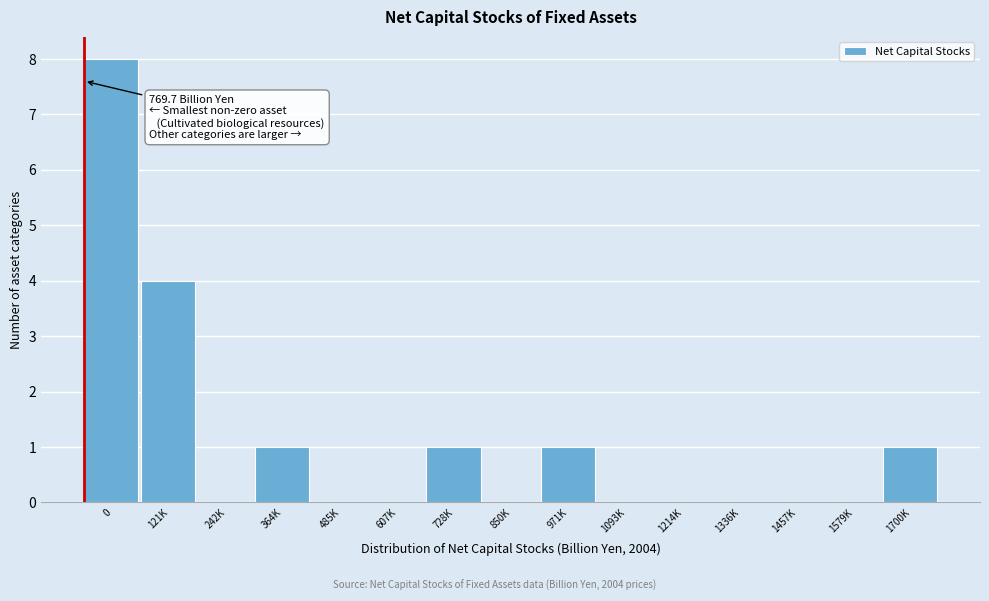

Reading left to right, list all the values displayed in this chart.

0=8	121K=4	242K=0	364K=1	485K=0	607K=0	728K=1	850K=0	971K=1	1093K=0	1214K=0	1336K=0	1457K=0	1579K=0	1700K=1